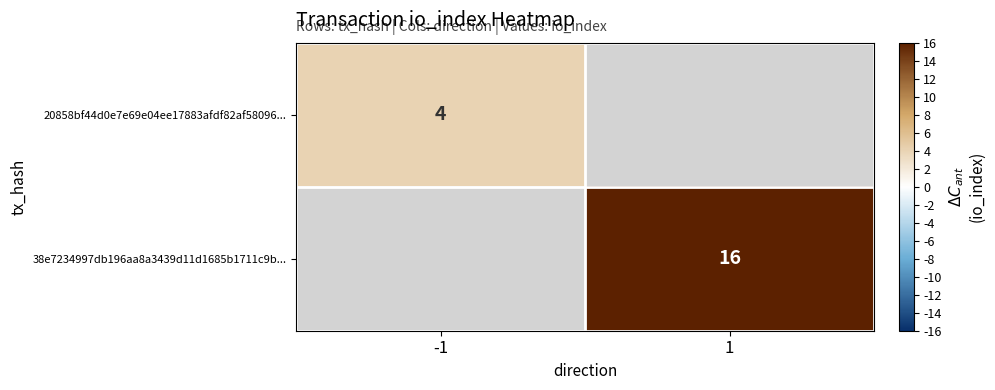

Is it true that 20858bf44d0e7e69e04ee17883afdf82af58096... equals 4 at -1?

True